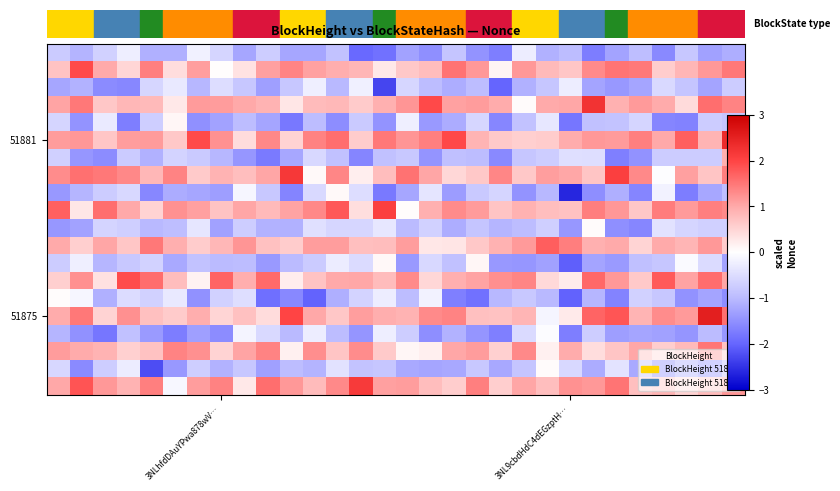

Count the number of categories in the chart.

30